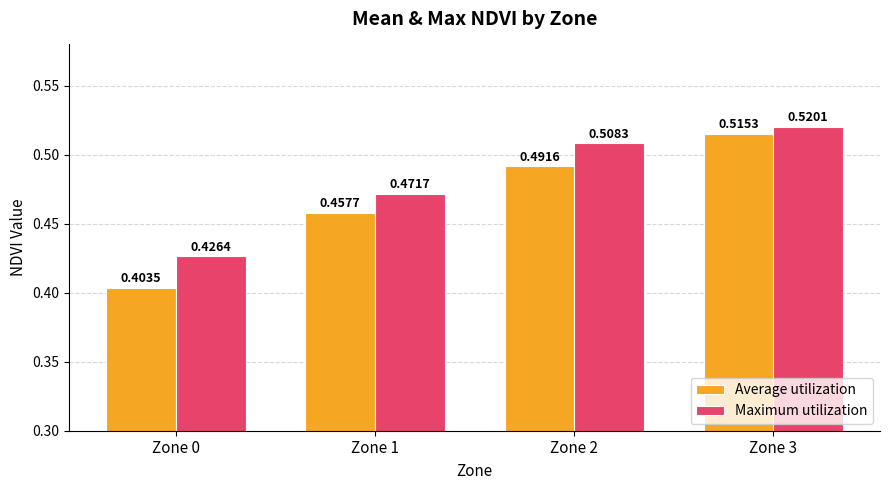

How many distinct data groups are displayed?

2